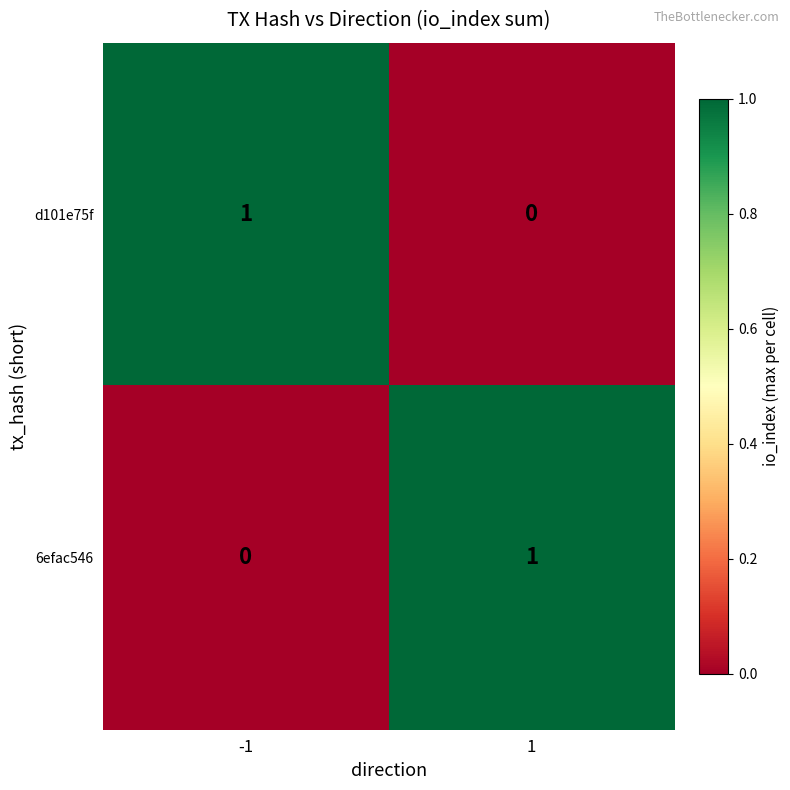

Is it true that 6efac546 equals -1 at -1?

False